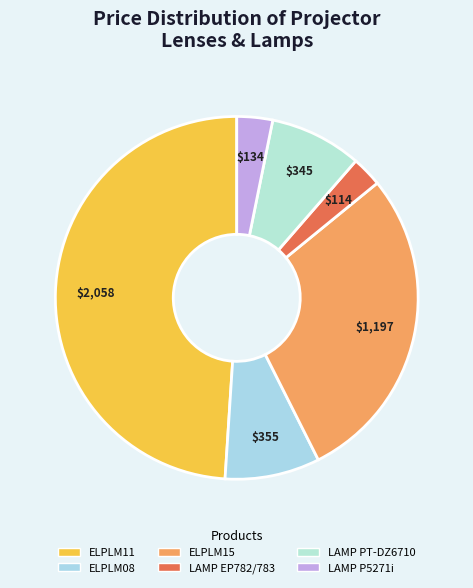

To the nearest percent, what is the combined percentage of LAMP P5271i and ELPLM15?

32%